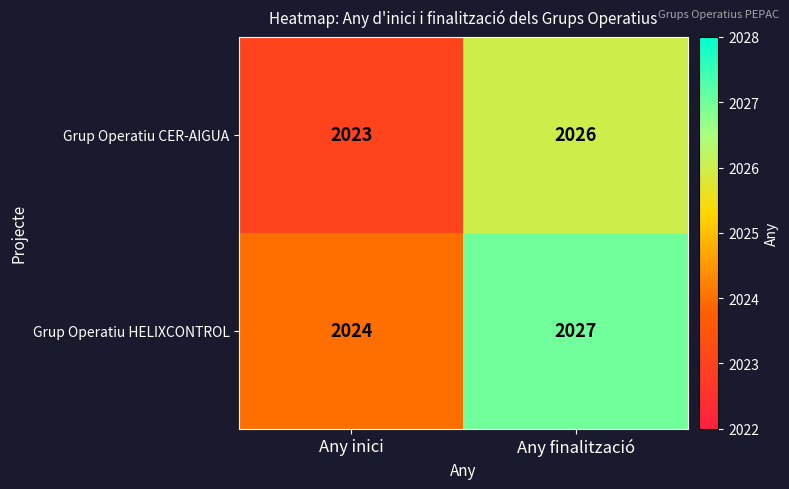

Reading left to right, what are all the values shown in this chart?

Grup Operatiu CER-AIGUA: 2023	2026
Grup Operatiu HELIXCONTROL: 2024	2027